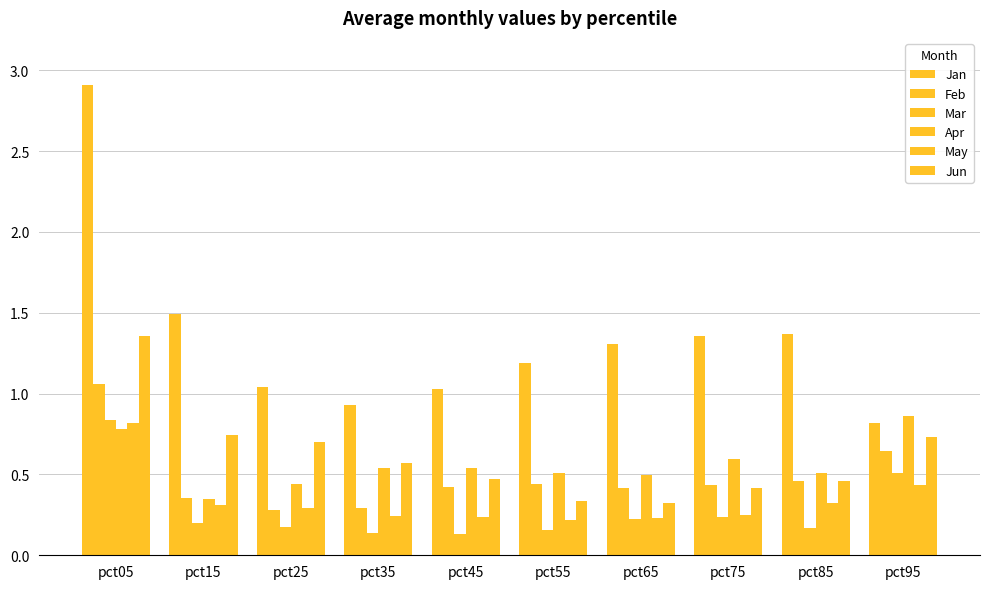

Rank the series at pct65 from highest to lowest value.

Jan, Apr, Feb, Jun, May, Mar